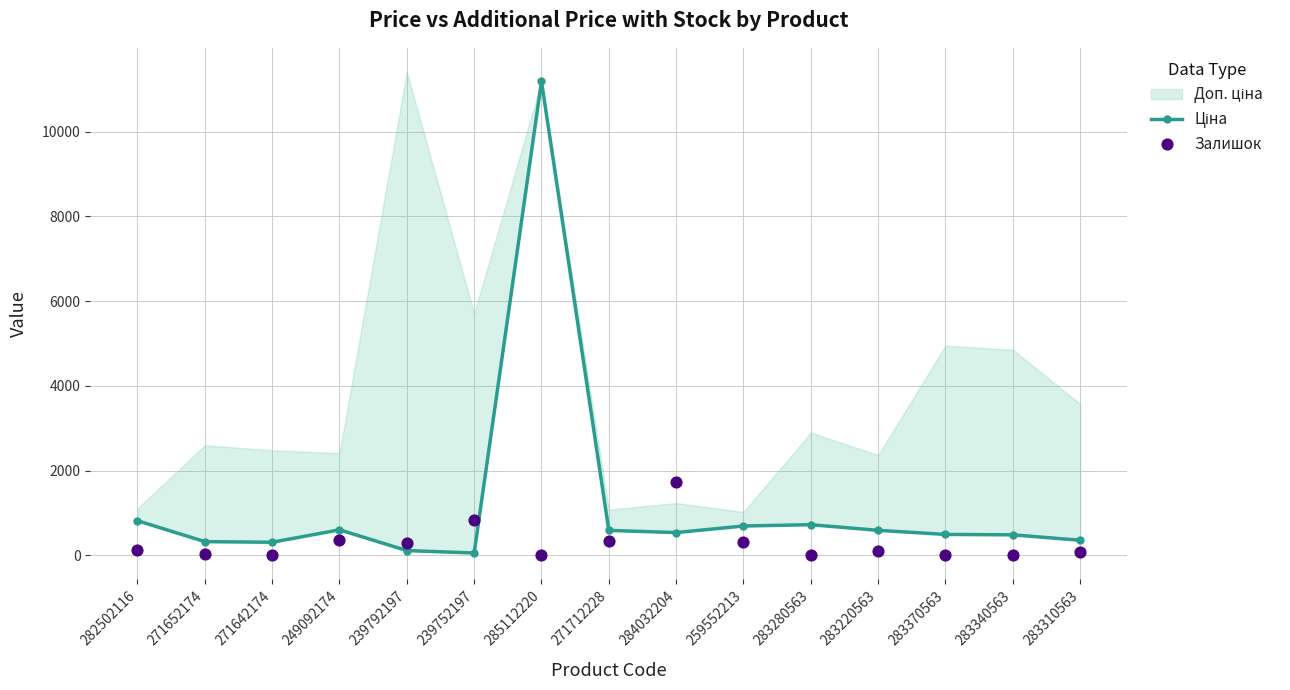

At which category is the sum across all series the highest?

285112220